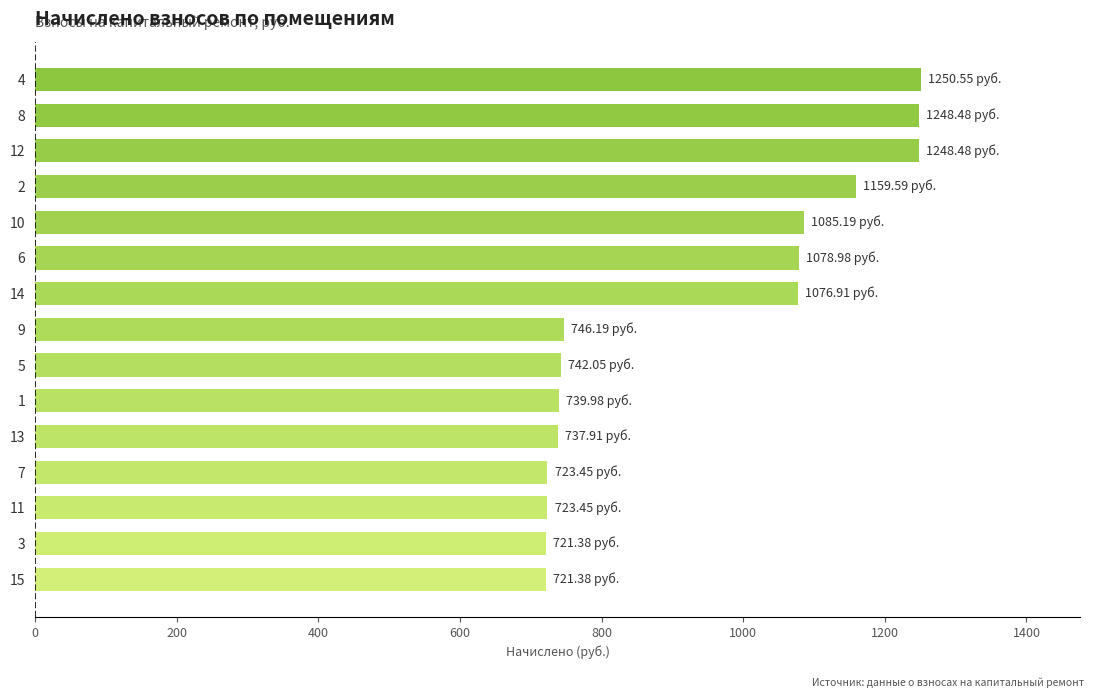

What is the difference between the second highest and minimum values?

527.1